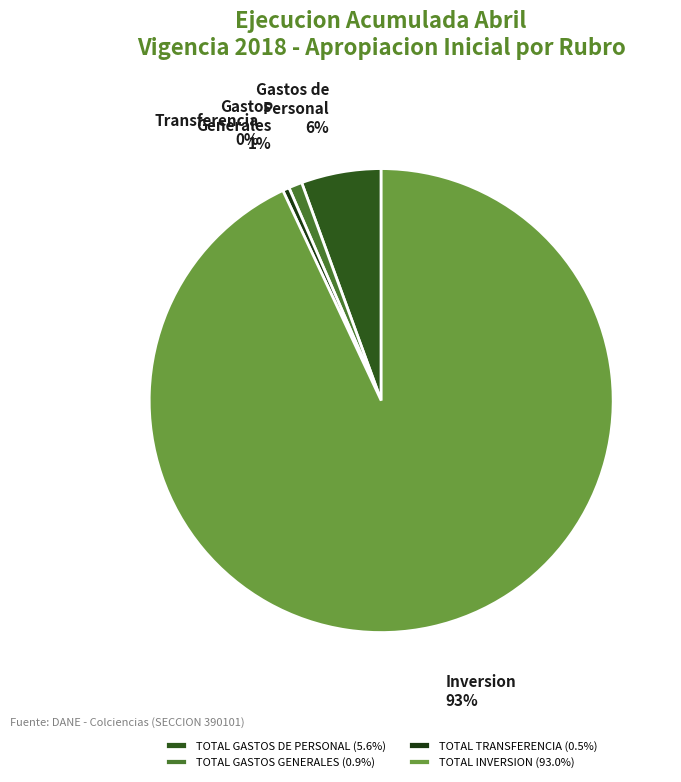

How many segments does this pie chart have?

4